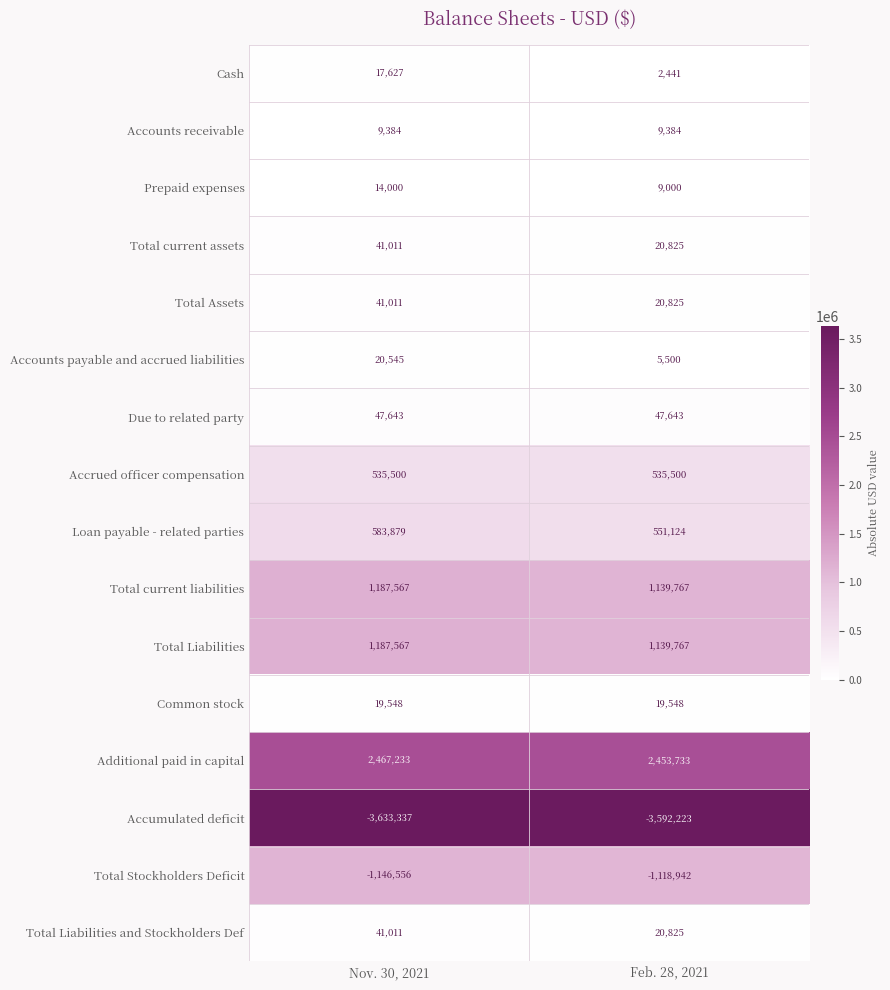

The value of Common stock at Nov. 30, 2021 is 6949. True or false?

False